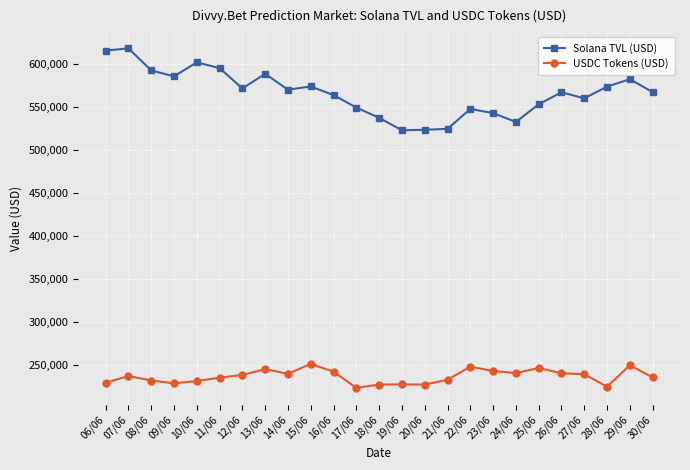

The value of USDC Tokens (USD) at 25/06 is 109188.0. True or false?

False